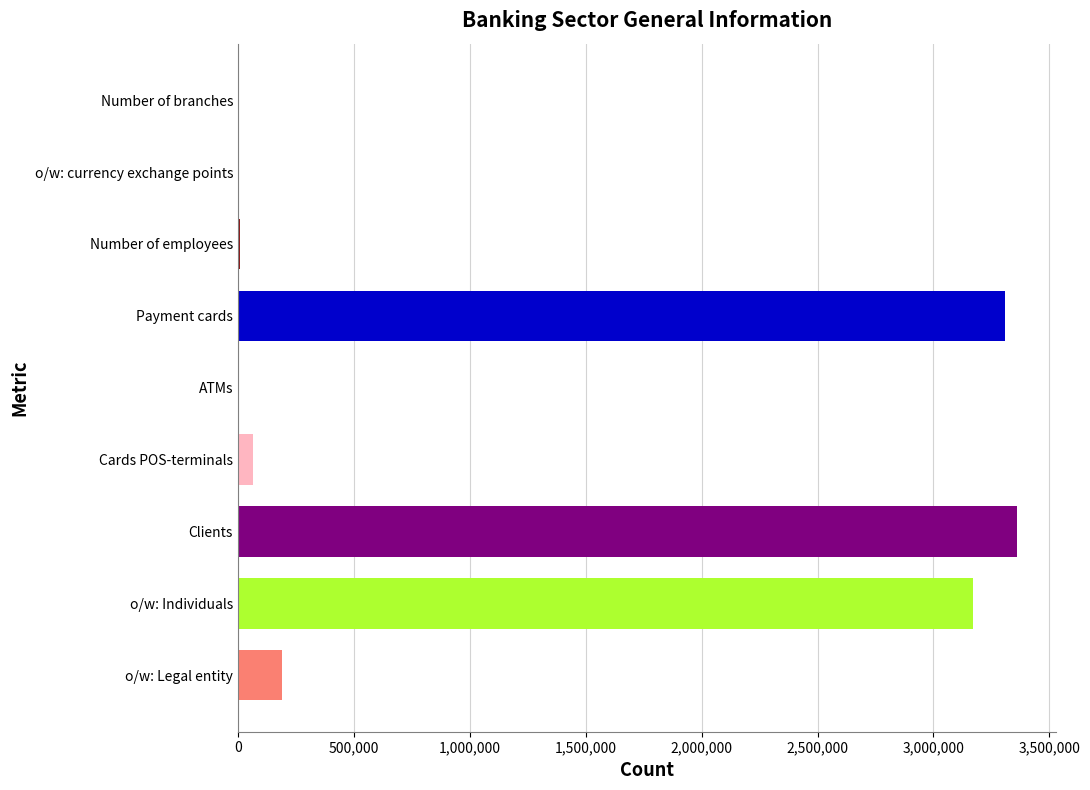

The chart shows a value of 189459 at o/w: Legal entity. True or false?

True